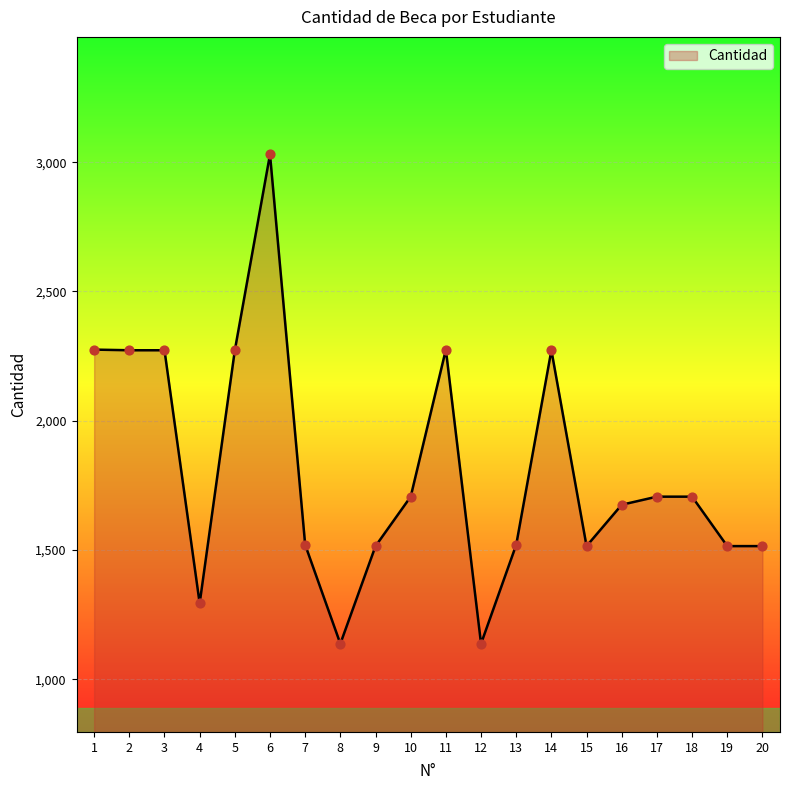

What is the ratio of the value at 10 to the value at 9?

1.1